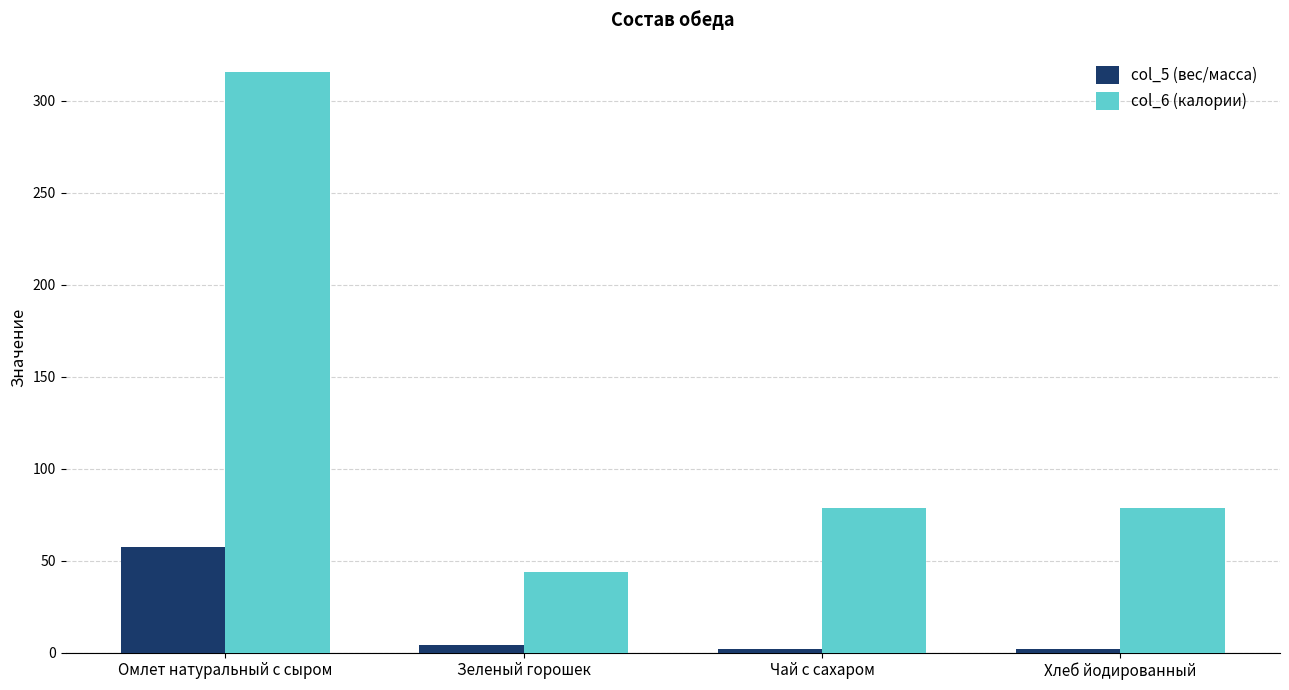

What is the difference between the second highest and minimum values in the col_5 (вес/масса) series?

2.6